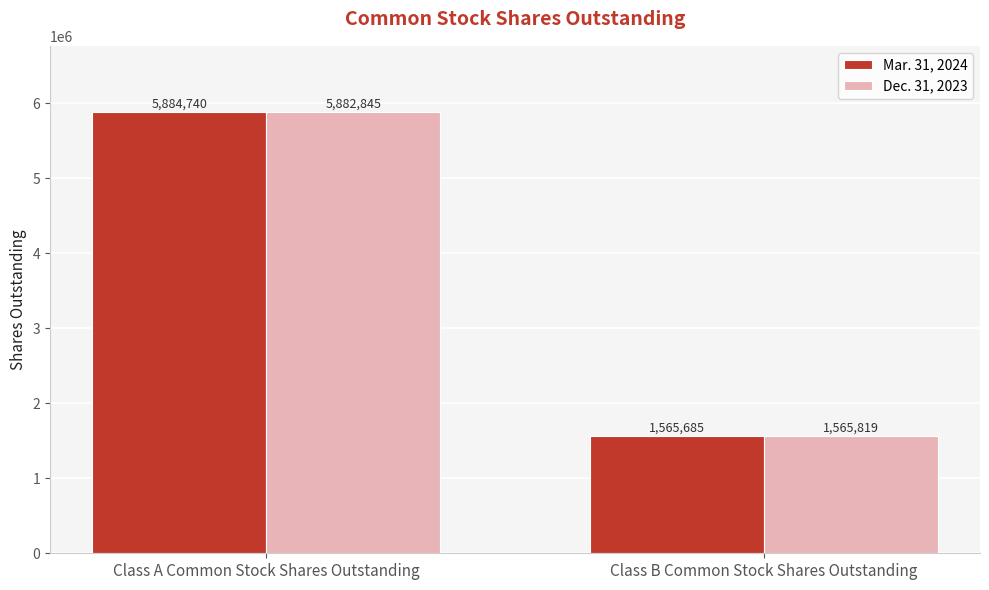

What is the sum of the Mar. 31, 2024 values at Class B Common Stock Shares Outstanding and Class A Common Stock Shares Outstanding?

7450425